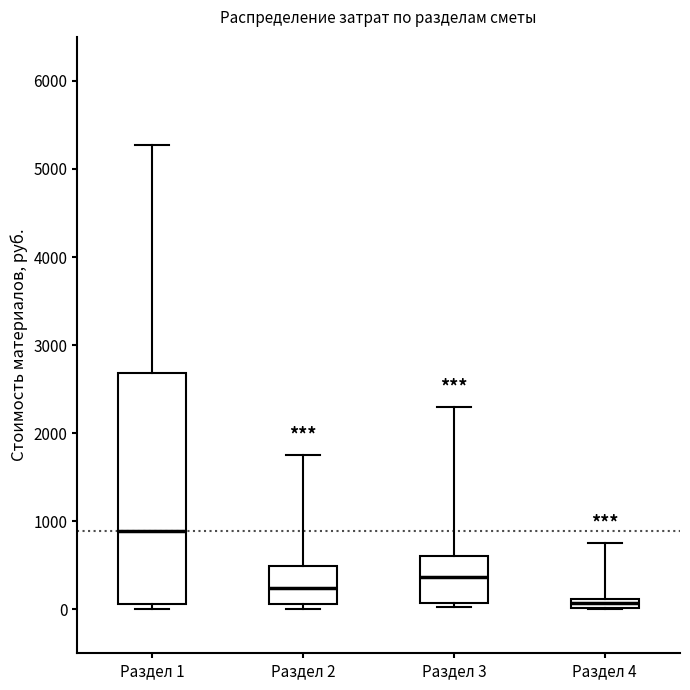

Which box has the highest median line?

Раздел 1